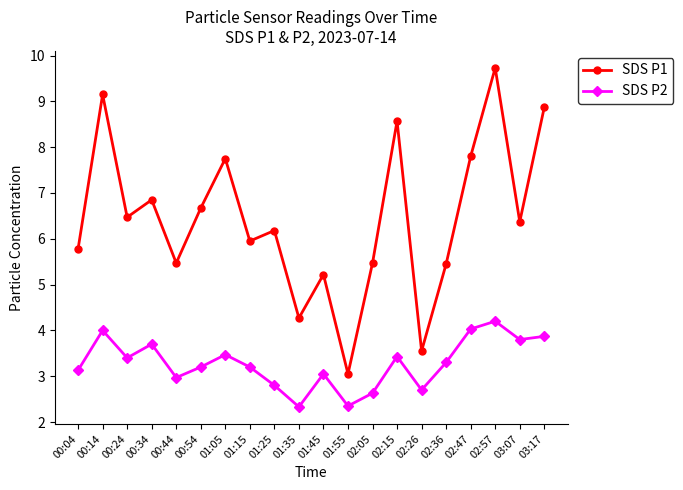

List the series in order of their peak value, highest first.

SDS P1, SDS P2